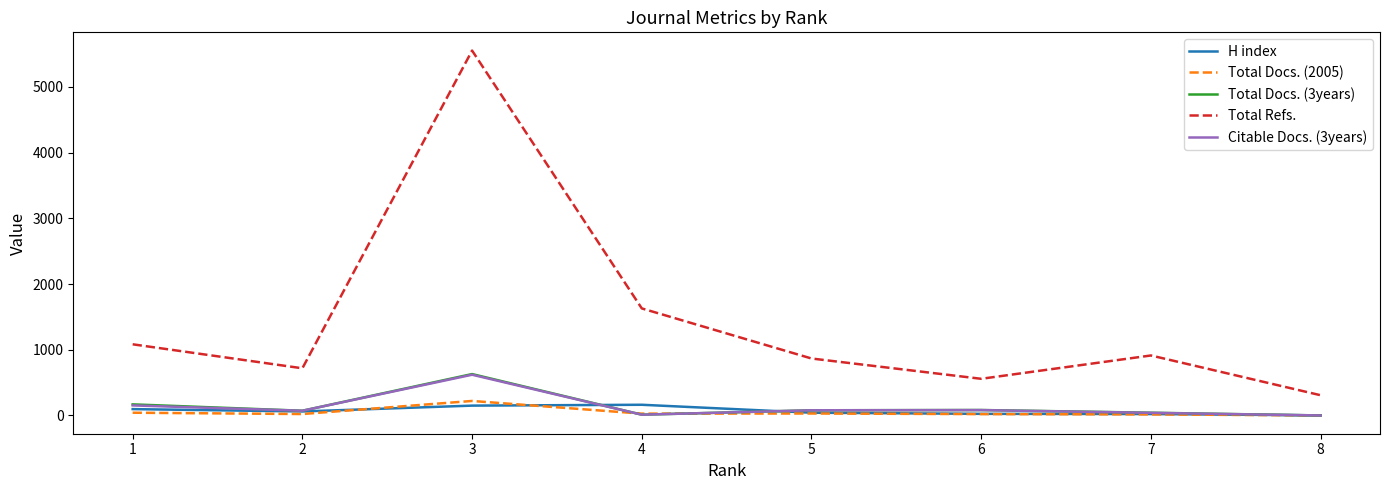

Is the value of Total Refs. at 8 greater than the value of Total Docs. (3years) at 2?

Yes